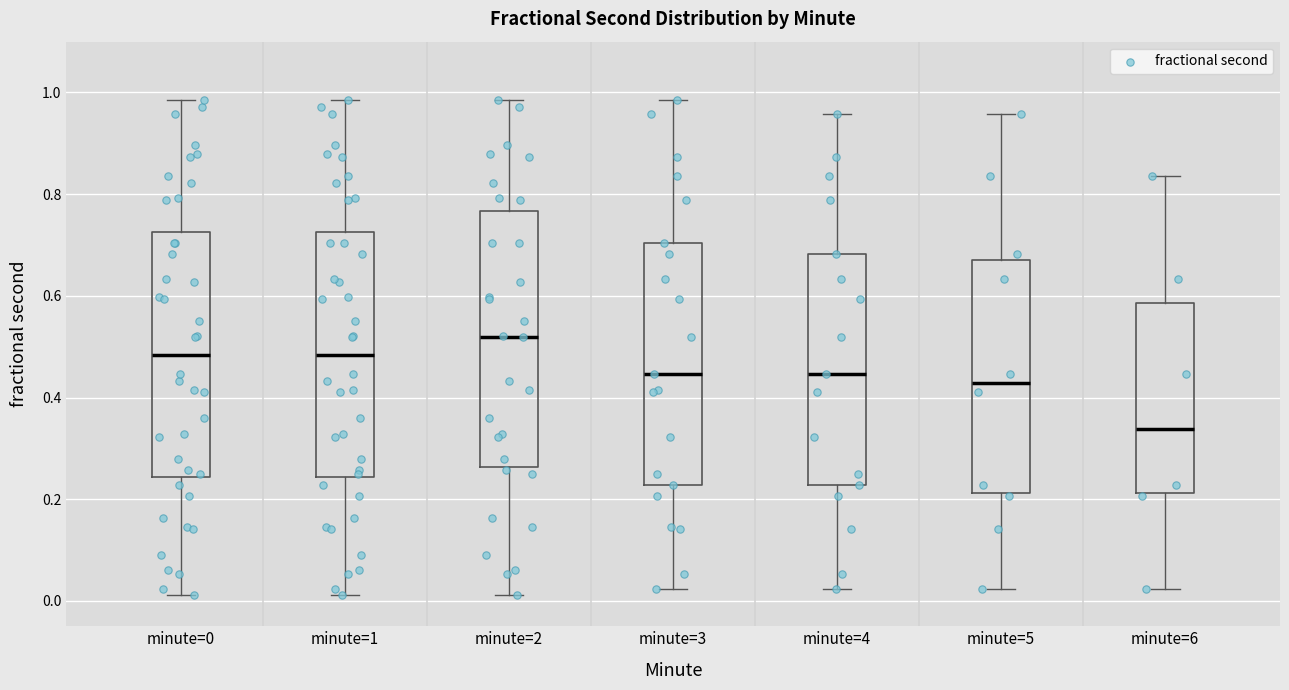

Reading left to right, read every box against the y-axis: the position of its median line, the range the box covers, and the ends of its whiskers. The values are not printed on the chart, so give them approximately, as read against the axis.

minute=0: median 0.48, box 0.24 to 0.72, whiskers 0.02 to 0.98
minute=1: median 0.48, box 0.24 to 0.72, whiskers 0.02 to 0.98
minute=2: median 0.52, box 0.26 to 0.76, whiskers 0.02 to 0.98
minute=3: median 0.44, box 0.22 to 0.70, whiskers 0.02 to 0.98
minute=4: median 0.44, box 0.22 to 0.68, whiskers 0.02 to 0.96
minute=5: median 0.42, box 0.22 to 0.66, whiskers 0.02 to 0.96
minute=6: median 0.34, box 0.22 to 0.58, whiskers 0.02 to 0.84